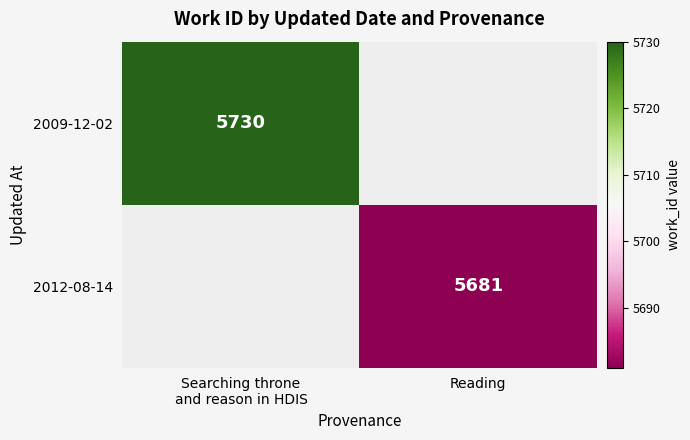

At how many categories does at least one series exceed 5697?

1